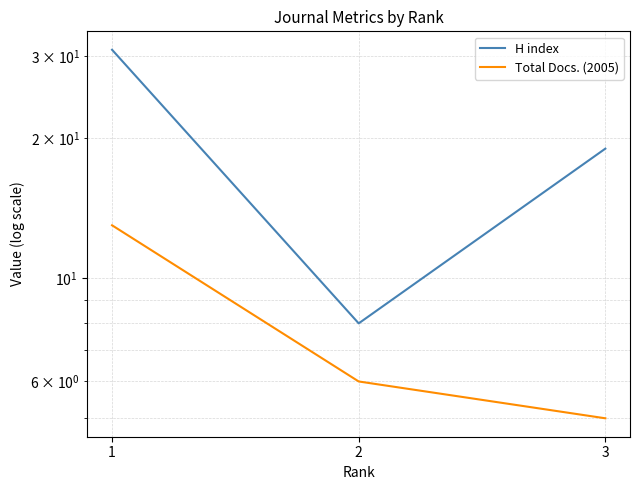

What is the difference between the second highest and minimum values in the H index series?

11